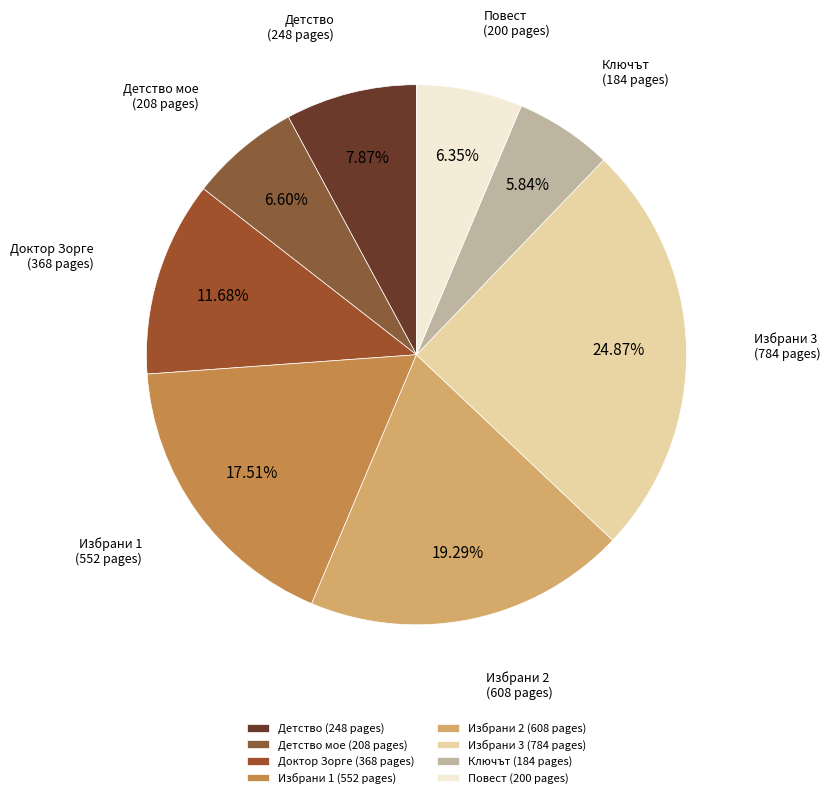

Is there a majority slice in this chart?

No